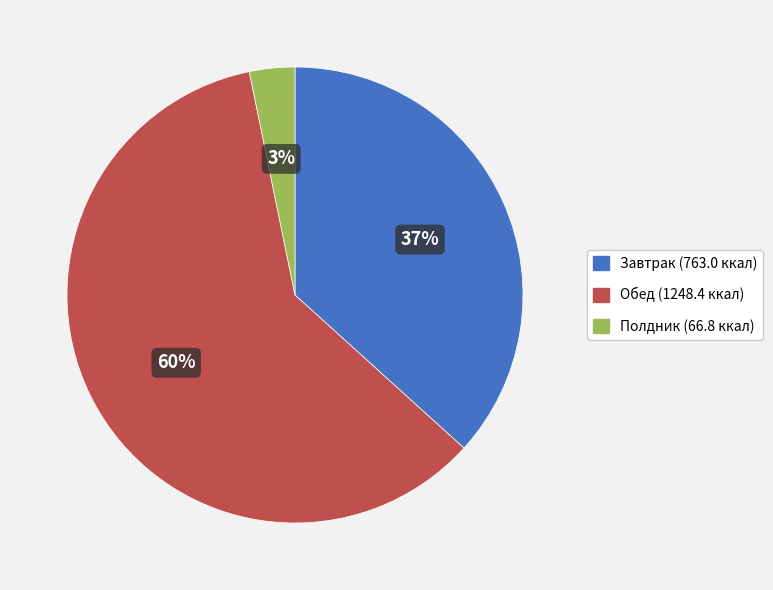

To the nearest percent, what is the difference between the largest and smallest slice percentages?

57%